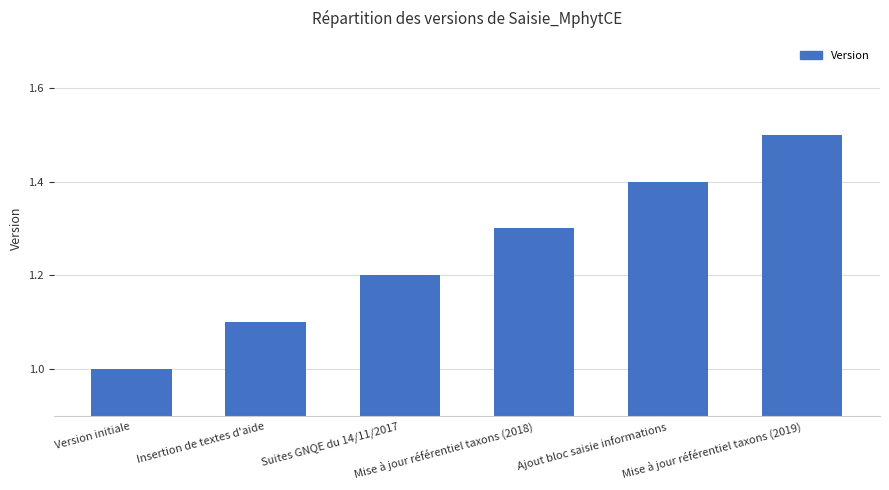

What is the change in value from Mise à jour référentiel taxons (2018) to Ajout bloc saisie informations?

+0.1